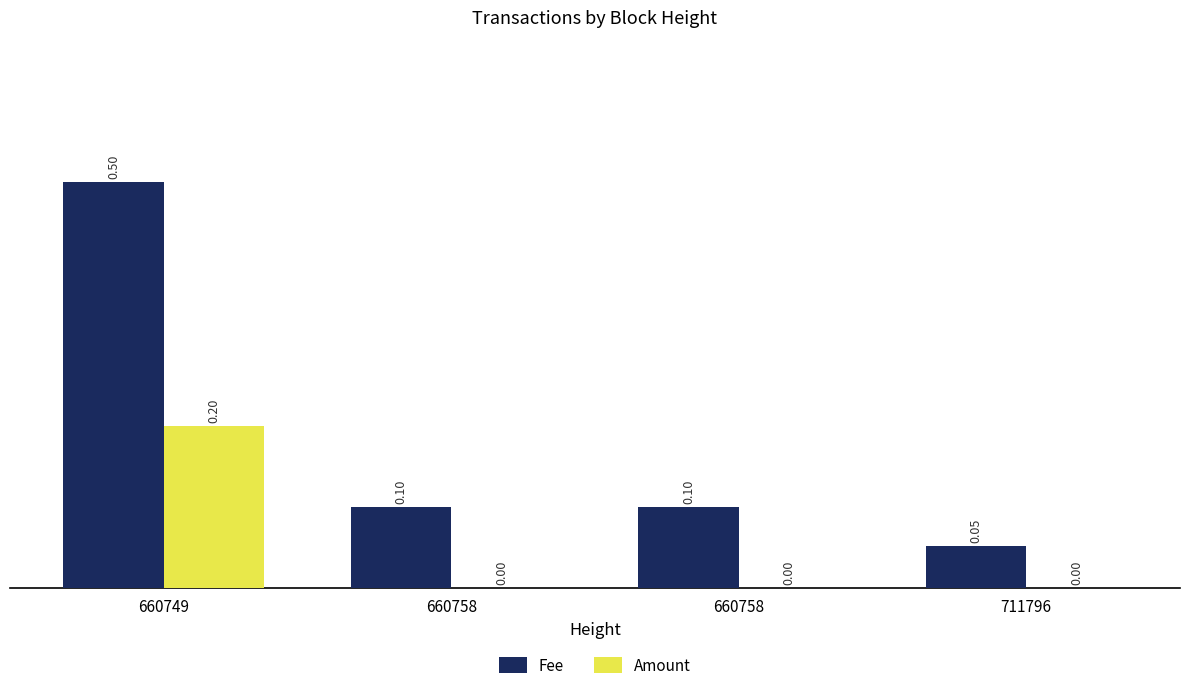

Reading right to left, what are all the values shown in this chart?

Fee: 711796=0.1	660758=0.1	660758=0.1	660749=0.5
Amount: 711796=0.0	660758=0.0	660758=0.0	660749=0.2